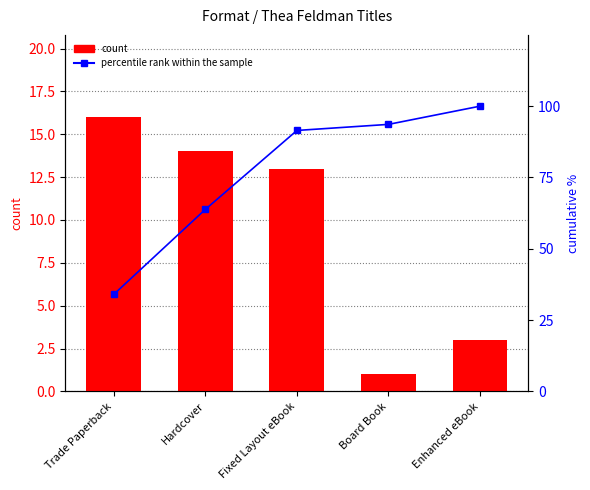

Reading left to right, list all the values displayed in this chart.

count: 16.0	14.0	13.0	1.0	3.0
percentile rank within the sample: 34.0	63.8	91.5	93.6	100.0